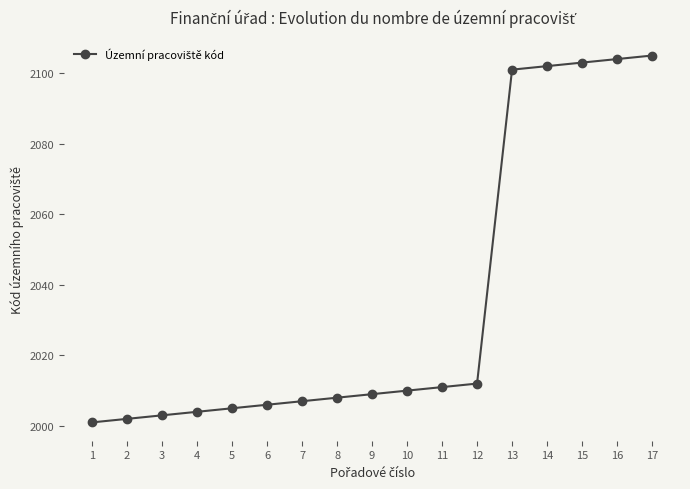

What is the sum of all values?

34593